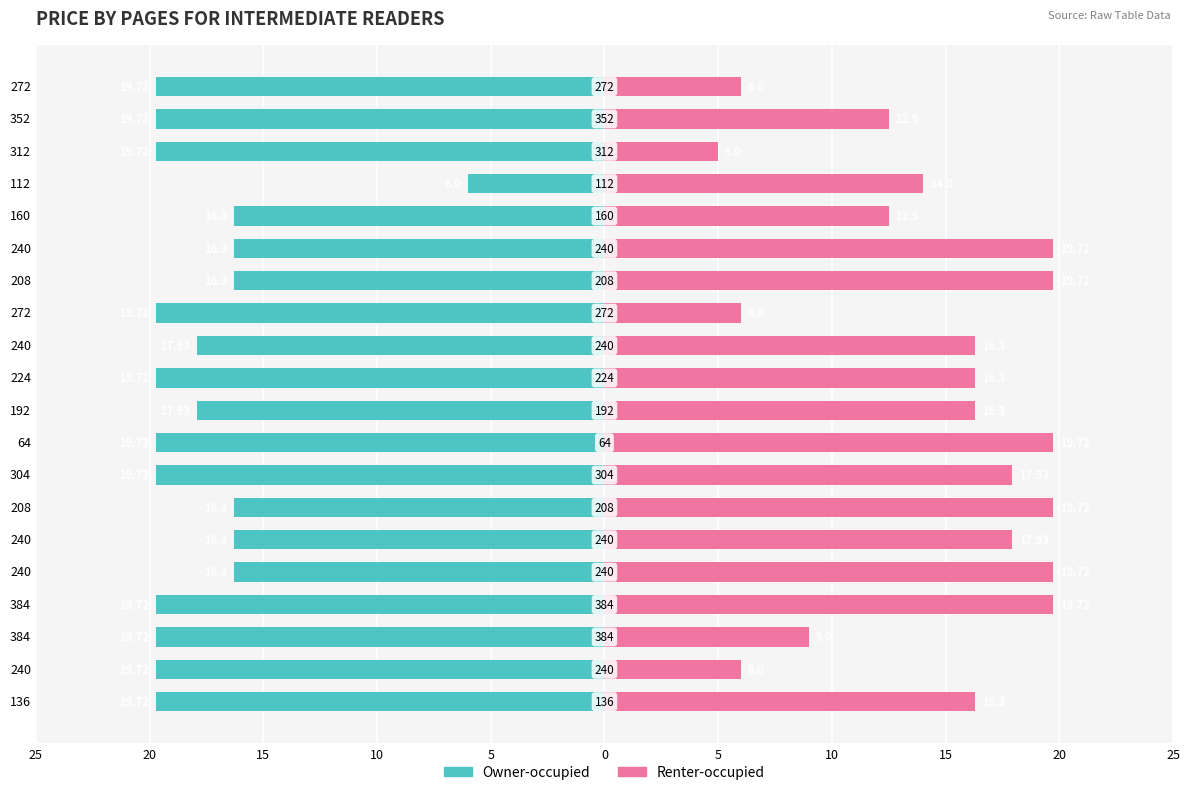

How many data points does each series have?

20